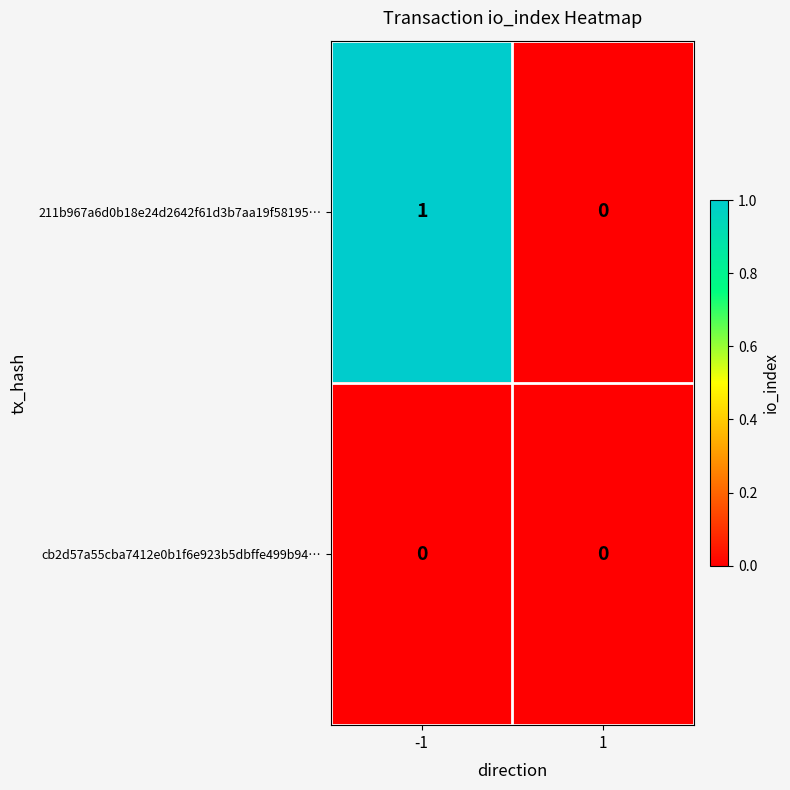

At which category is the sum across all series the highest?

-1